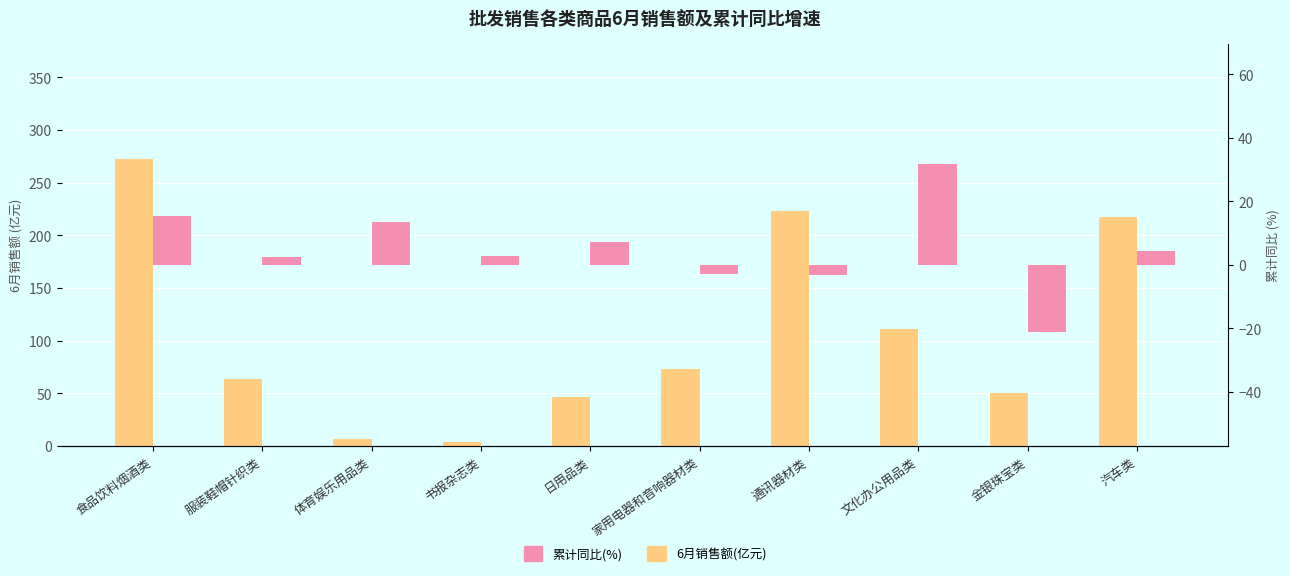

What is the spread (max minus min) of values at 书报杂志类?

0.5